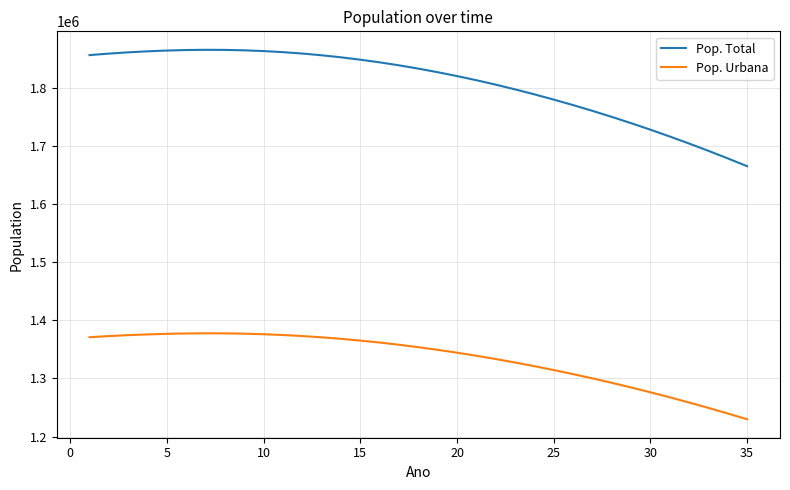

True or false: Pop. Total and Pop. Urbana cross at least once.

False